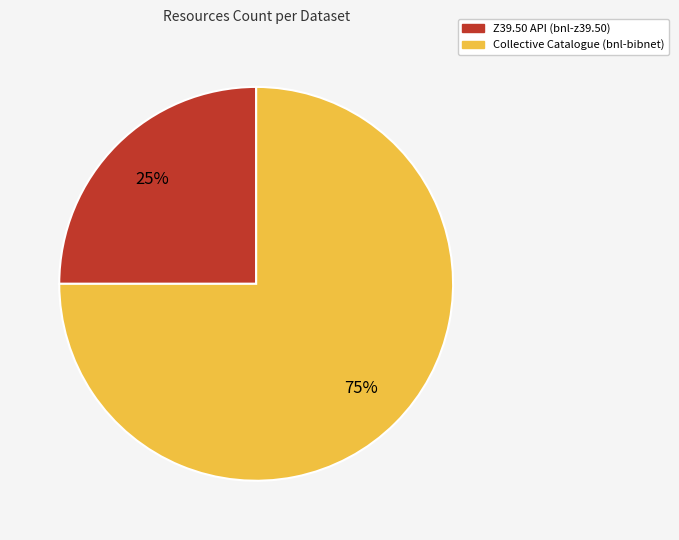

To the nearest percent, what is the difference between the Z39.50 API (bnl-z39.50) and Collective Catalogue (bnl-bibnet) slice percentages?

50%